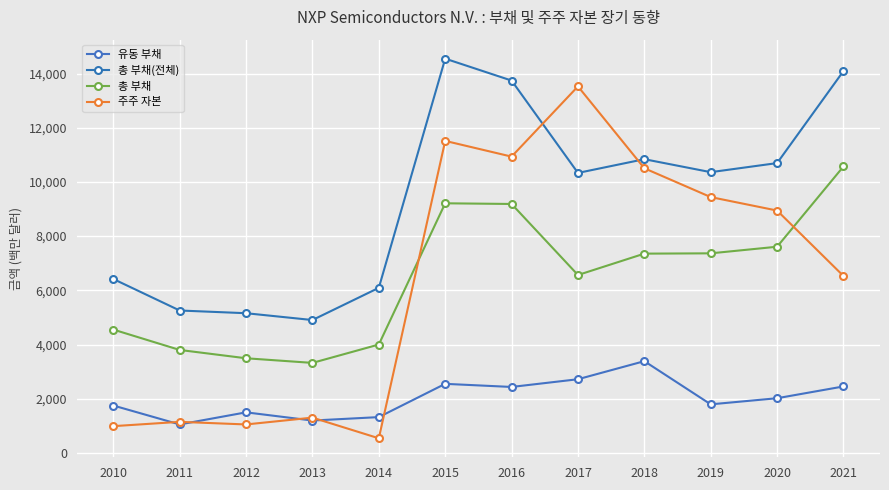

Reading right to left, what are all the values shown in this chart?

유동 부채: 2452	2017	1791	3385	2718	2433	2548	1320	1193	1496	1049	1748
총 부채(전체): 14094	10696	10361	10840	10333	13742	14551	6092	4903	5155	5255	6418
총 부채: 10572	7609	7365	7354	6565	9187	9212	3999	3321	3492	3799	4551
주주 자본: 6528	8944	9441	10505	13527	10935	11515	538	1301	1049	1145	986